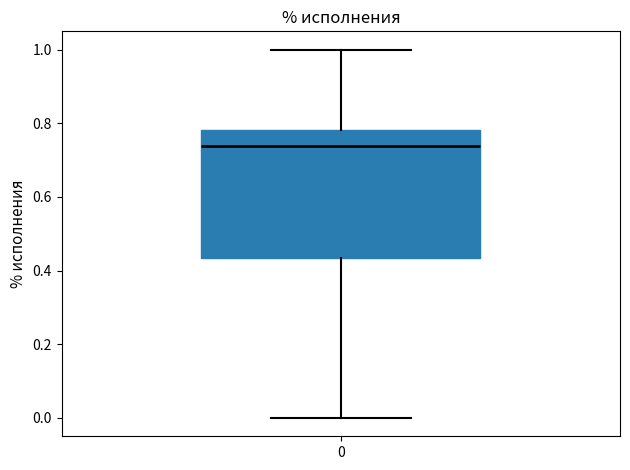

Where is the upper edge of the box at x = 0 on the y-axis? The values are not printed on the chart, so give them approximately, as read against the axis.

0.78